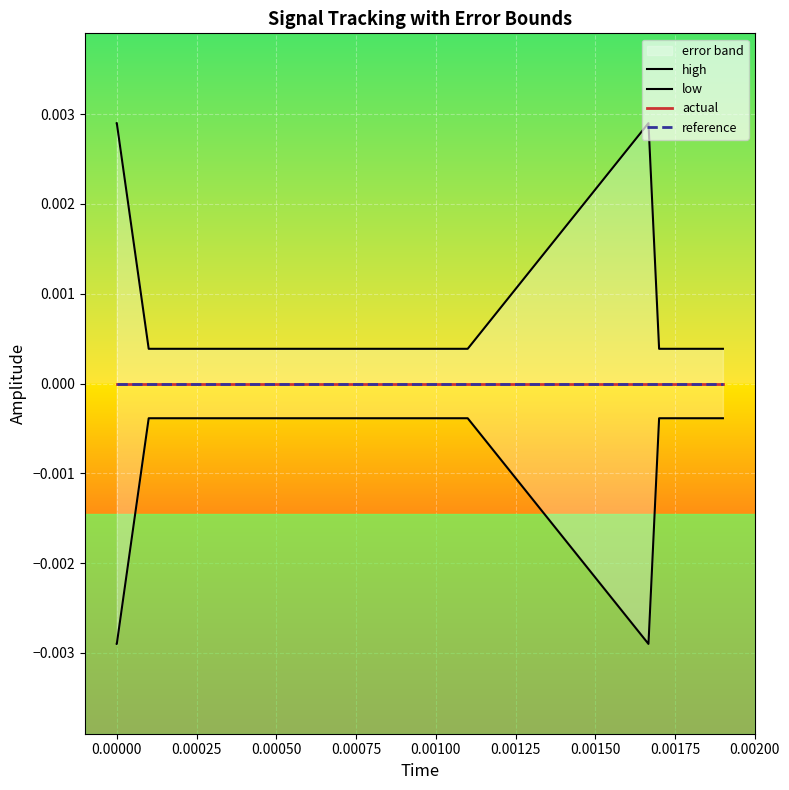

True or false: reference has more than 1 interior local peaks.

False